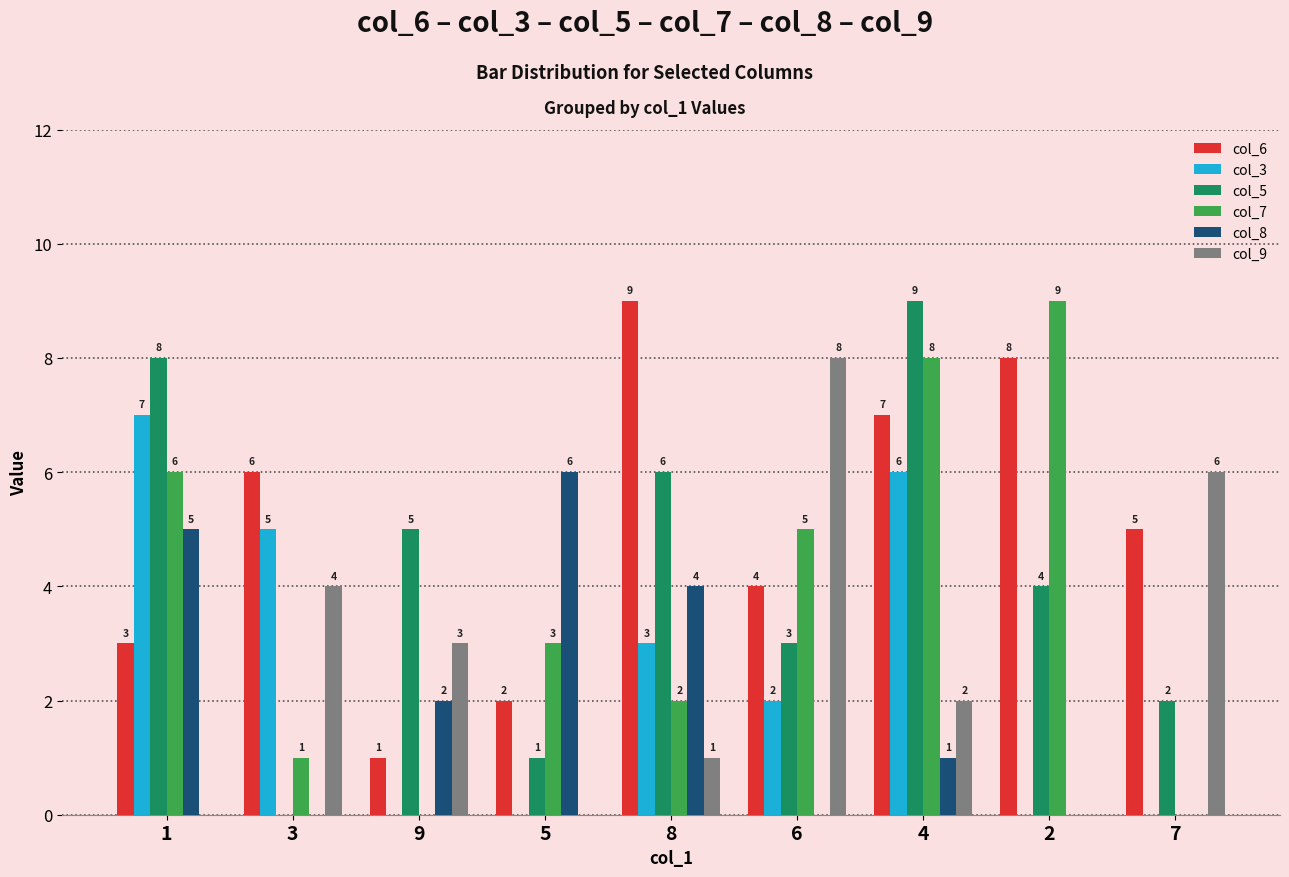

Reading right to left, transcribe all the data shown in this chart.

col_6: 7=5	2=8	4=7	6=4	8=9	5=2	9=1	3=6	1=3
col_3: 7=0	2=0	4=6	6=2	8=3	5=0	9=0	3=5	1=7
col_5: 7=2	2=4	4=9	6=3	8=6	5=1	9=5	3=0	1=8
col_7: 7=0	2=9	4=8	6=5	8=2	5=3	9=0	3=1	1=6
col_8: 7=0	2=0	4=1	6=0	8=4	5=6	9=2	3=0	1=5
col_9: 7=6	2=0	4=2	6=8	8=1	5=0	9=3	3=4	1=0